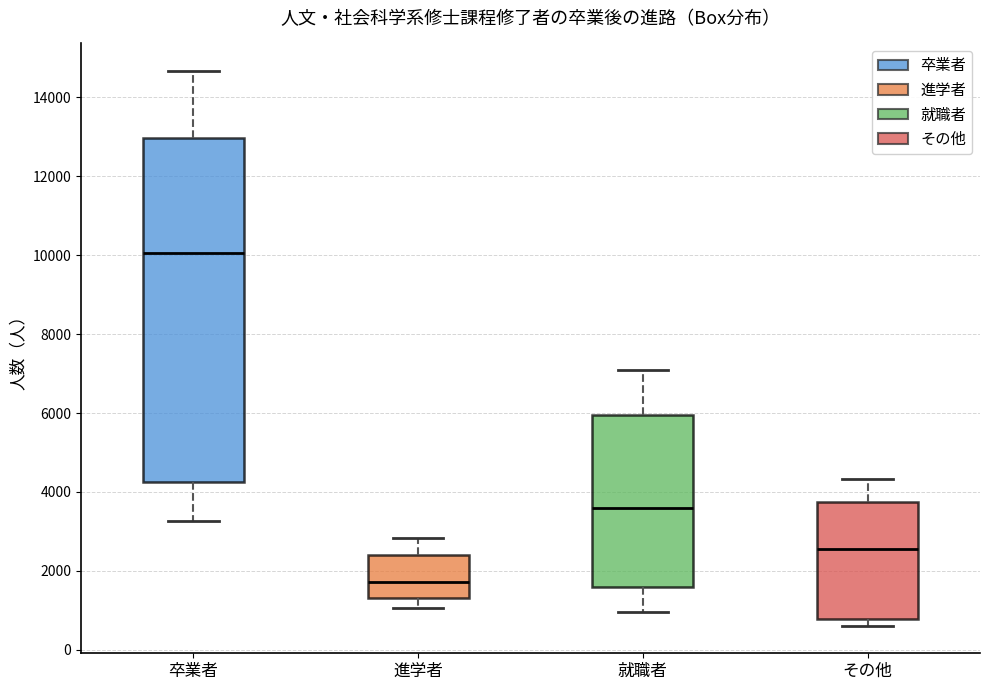

Reading left to right, transcribe this box plot: for each box, give where its median line is, the range the box spans, and where its two whiskers end, as read against the y-axis. The values are not printed on the chart, so give them approximately, as read against the axis.

卒業者: median 10000, box 4200 to 13000, whiskers 3200 to 14600
進学者: median 1800, box 1400 to 2400, whiskers 1000 to 2800
就職者: median 3600, box 1600 to 6000, whiskers 1000 to 7000
その他: median 2600, box 800 to 3800, whiskers 600 to 4400